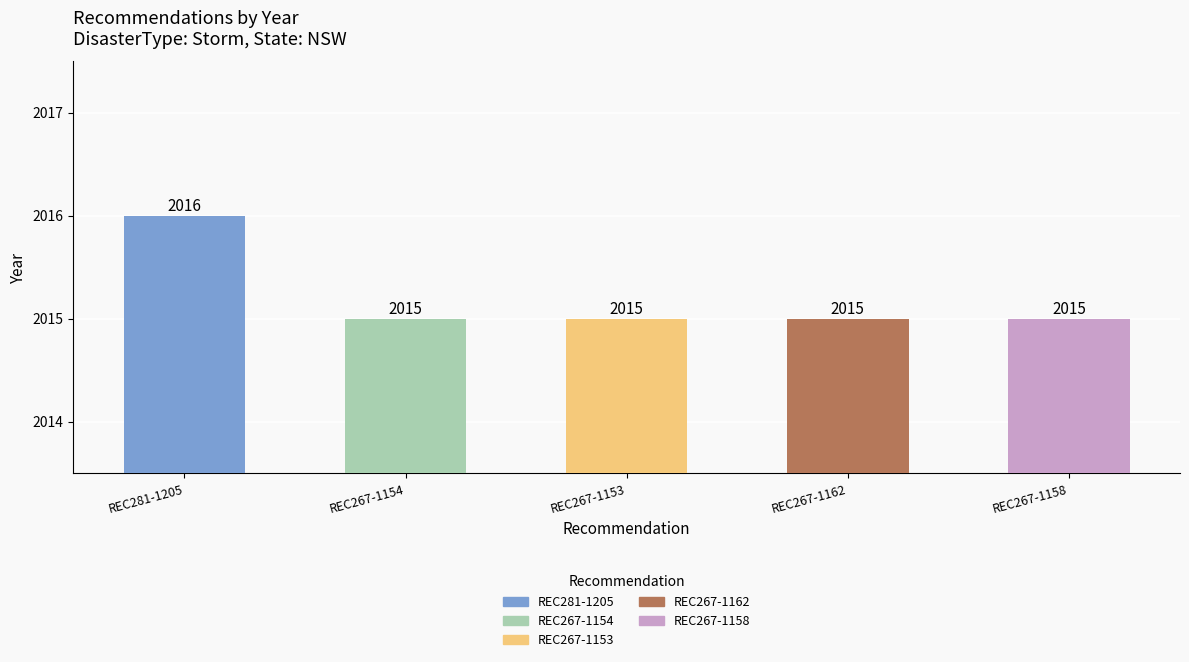

What is the difference between the maximum and minimum values?

1